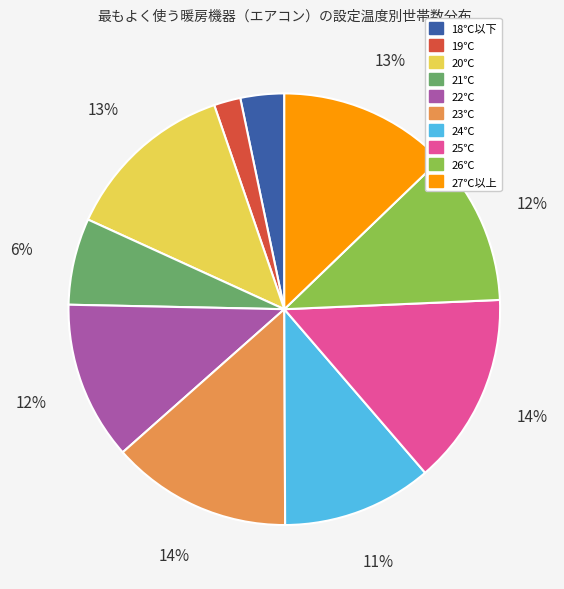

What percentage is the 23℃ slice, to the nearest percent?

14%